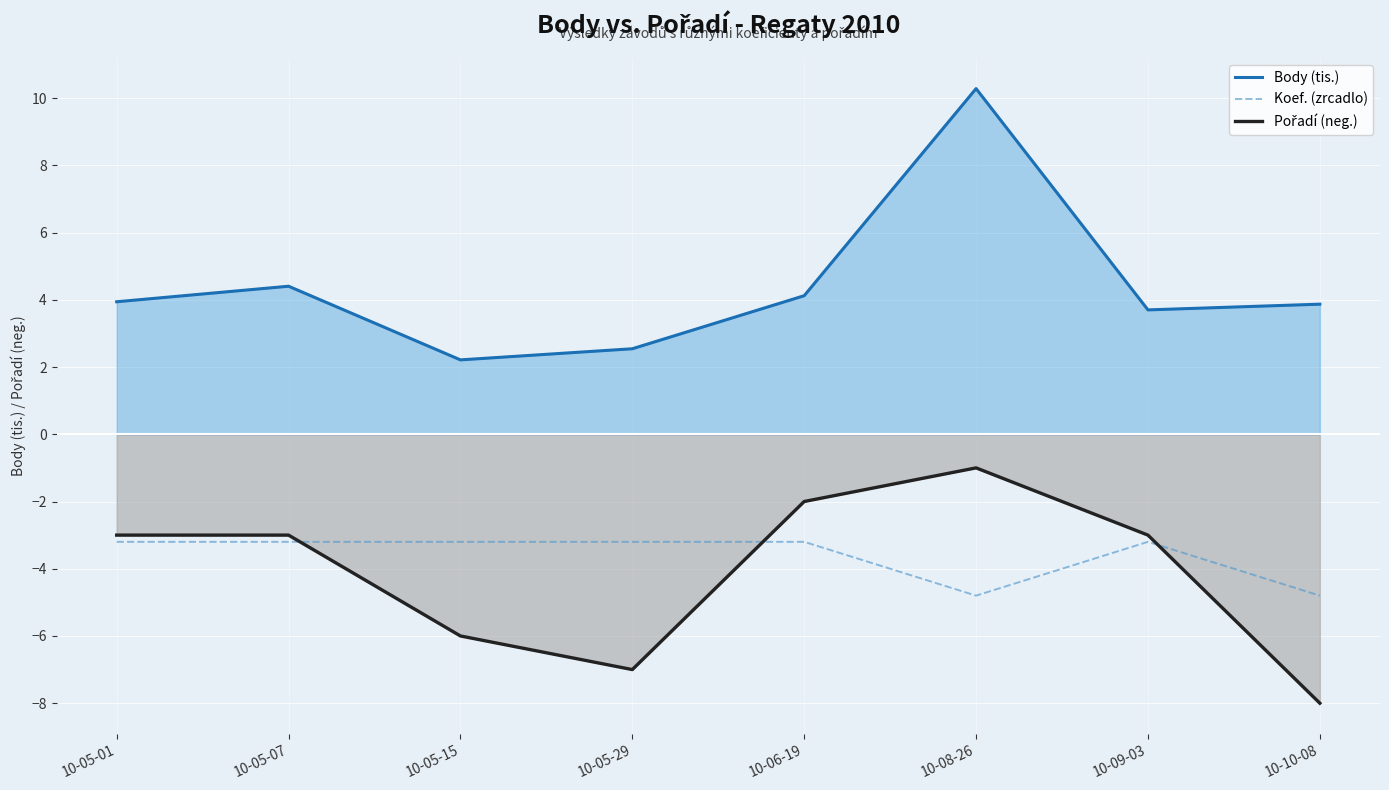

What is the difference between the highest and lowest values at 10-08-26?

15.1